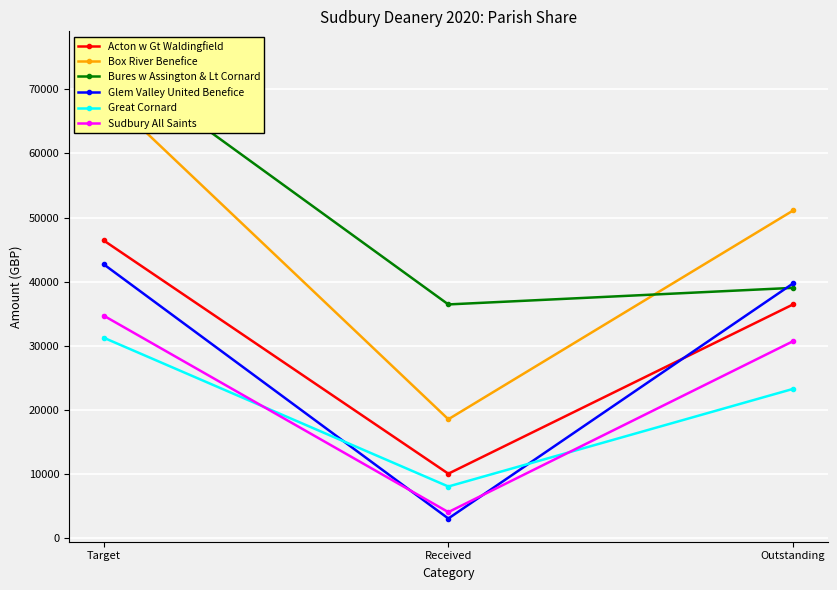

At Target, list the series in order from largest to smallest.

Bures w Assington & Lt Cornard, Box River Benefice, Acton w Gt Waldingfield, Glem Valley United Benefice, Sudbury All Saints, Great Cornard